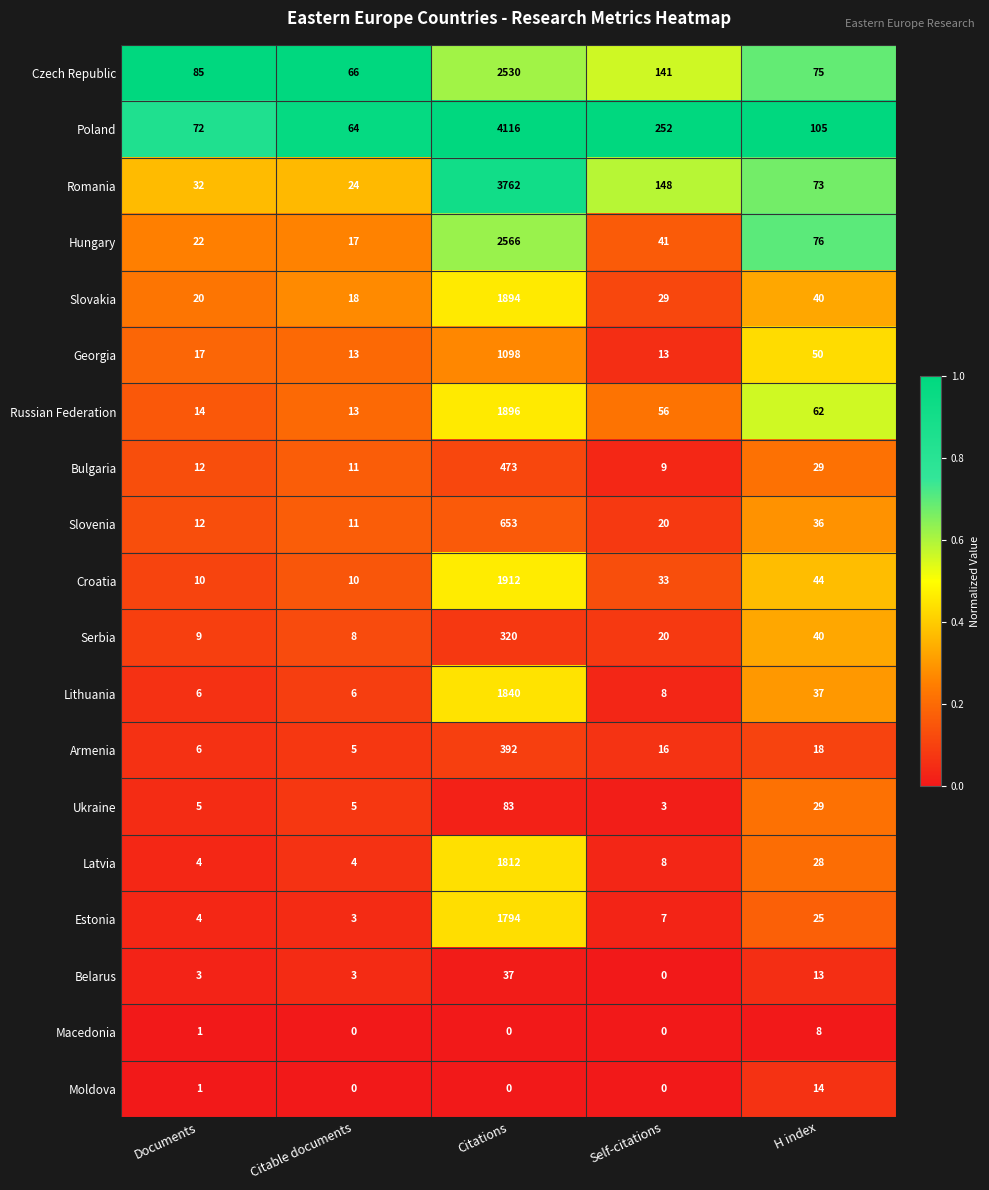

What is the maximum value shown in the chart?

4116